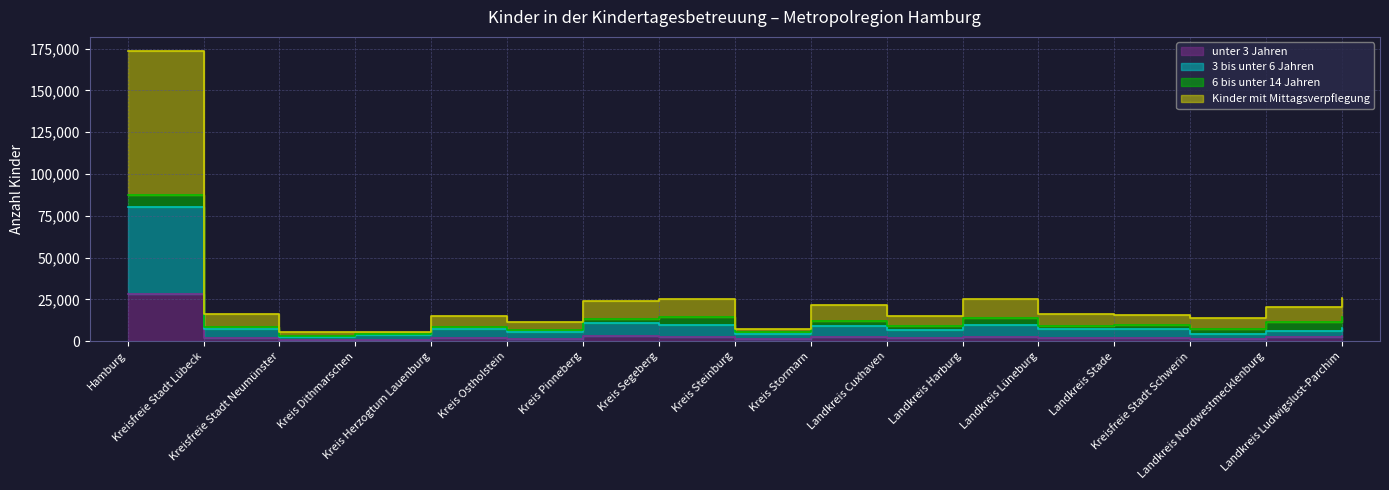

What is the difference between the second highest and second lowest values in the 3 bis unter 6 Jahren series?

7122